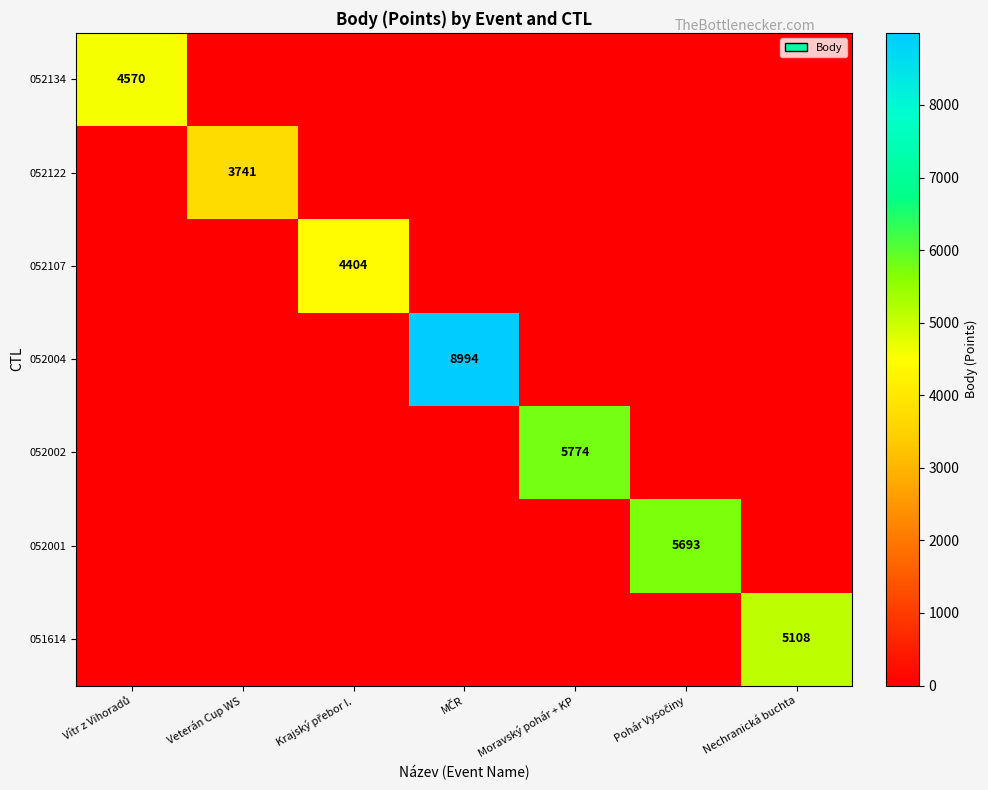

Is it true that 052122 equals 3741 at Veterán Cup WS?

True